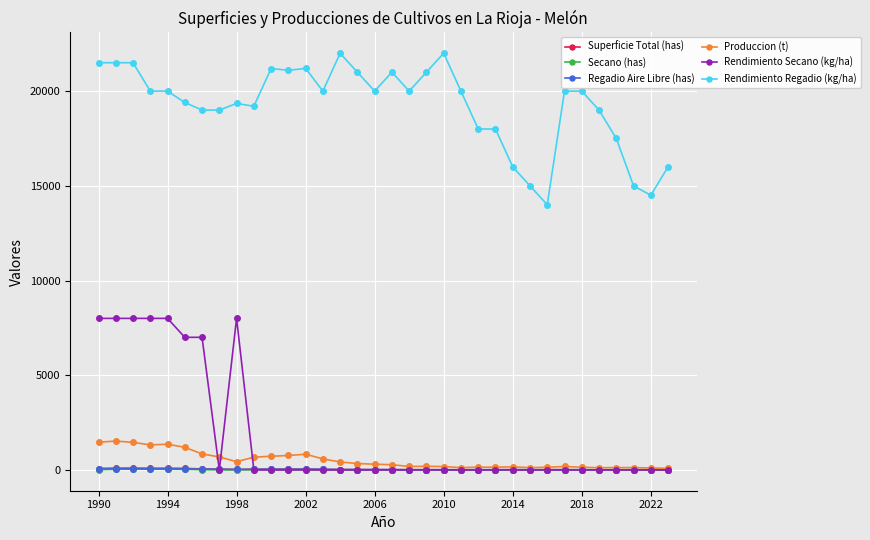

At how many categories does at least one series exceed 16585?

28